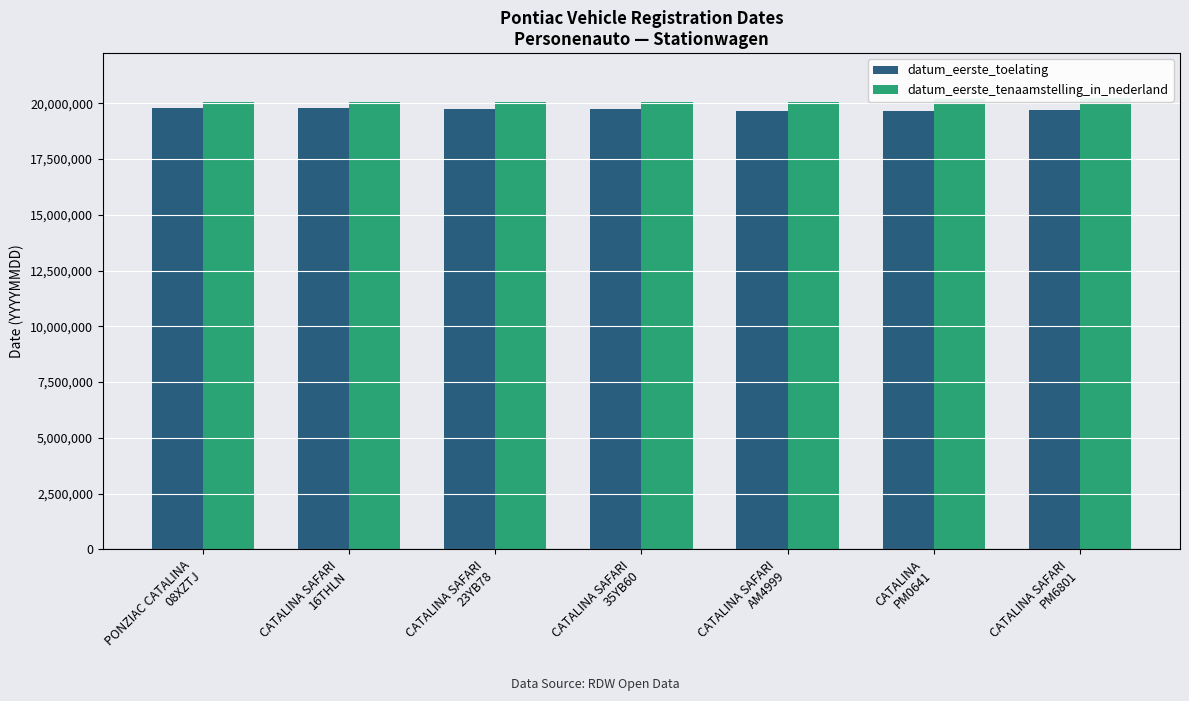

How many groups of bars are there?

7